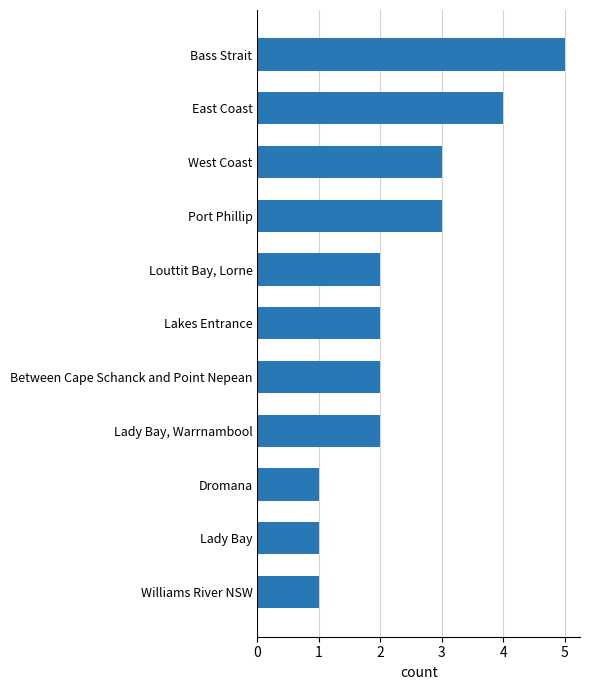

What is the change in value from Lady Bay, Warrnambool to Port Phillip?

+1